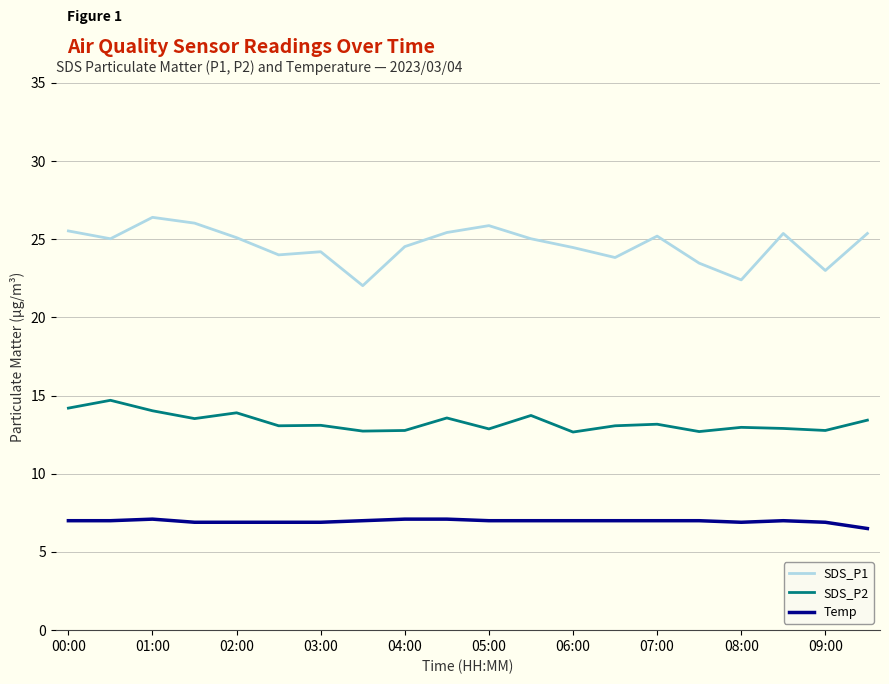

What is the maximum value for SDS_P2?

14.7